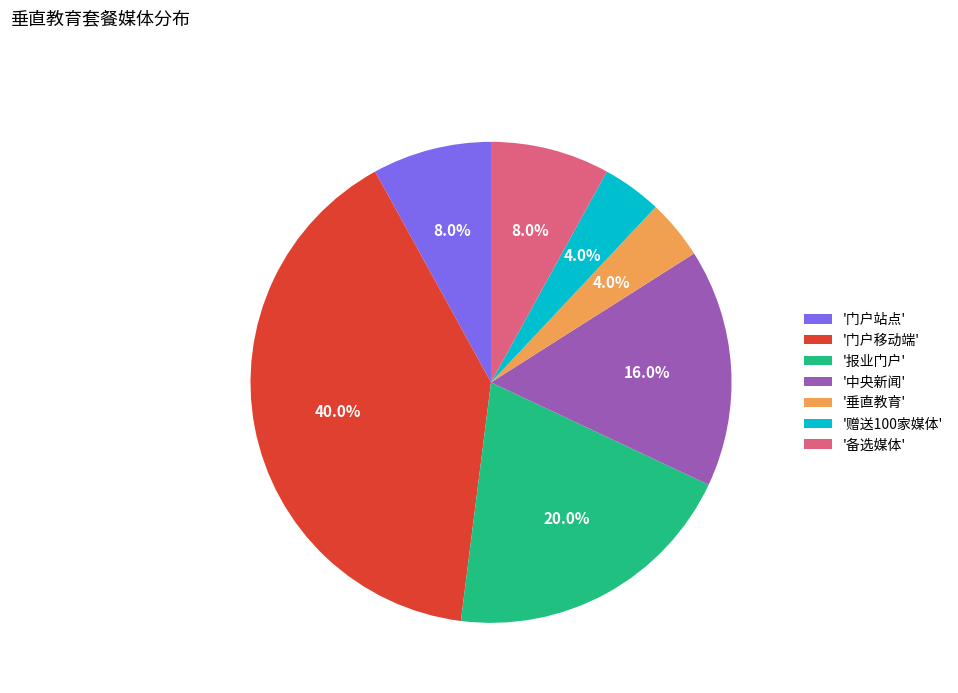

Which category has the biggest portion of the pie?

'门户移动端'